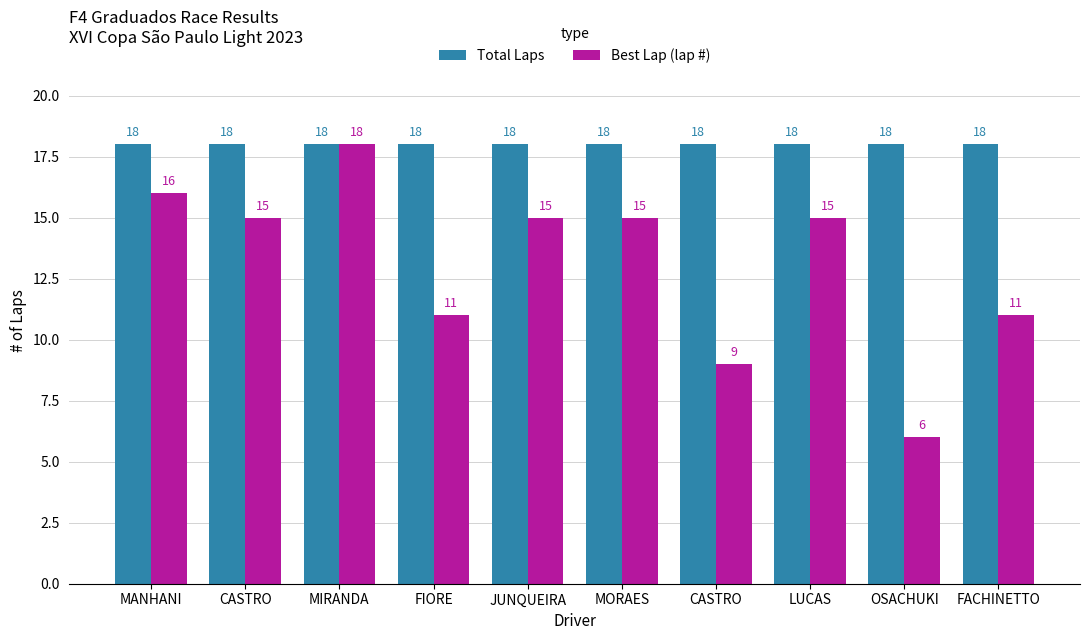

What are all the series names shown in the legend?

Total Laps, Best Lap (lap #)